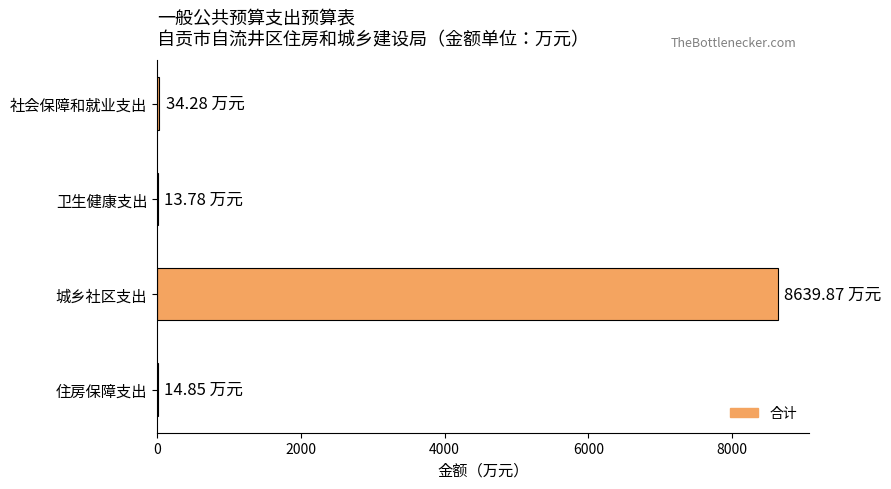

Which category has the highest value across all series?

城乡社区支出